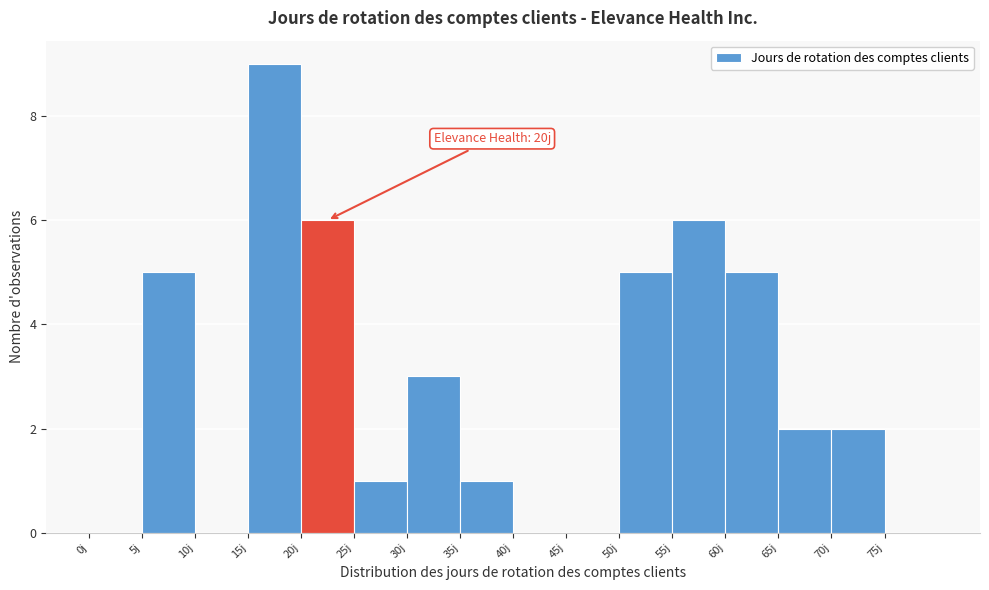

Which range on the x-axis has the tallest bar?

15 to 20